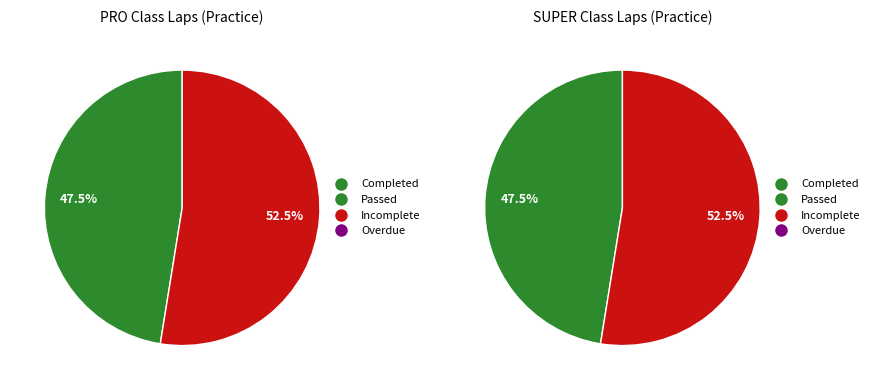

Does SUPER account for over 50% of the chart?

Yes